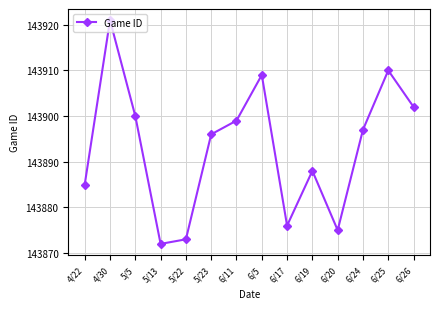

True or false: the data shows 143888 at 6/19.

True